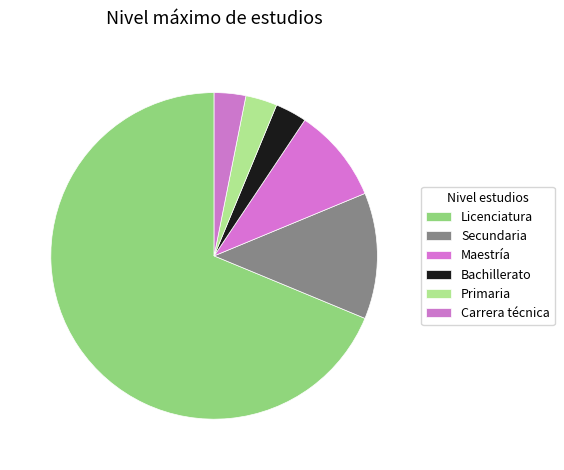

To the nearest percent, what is the combined percentage of Bachillerato and Carrera técnica?

6%